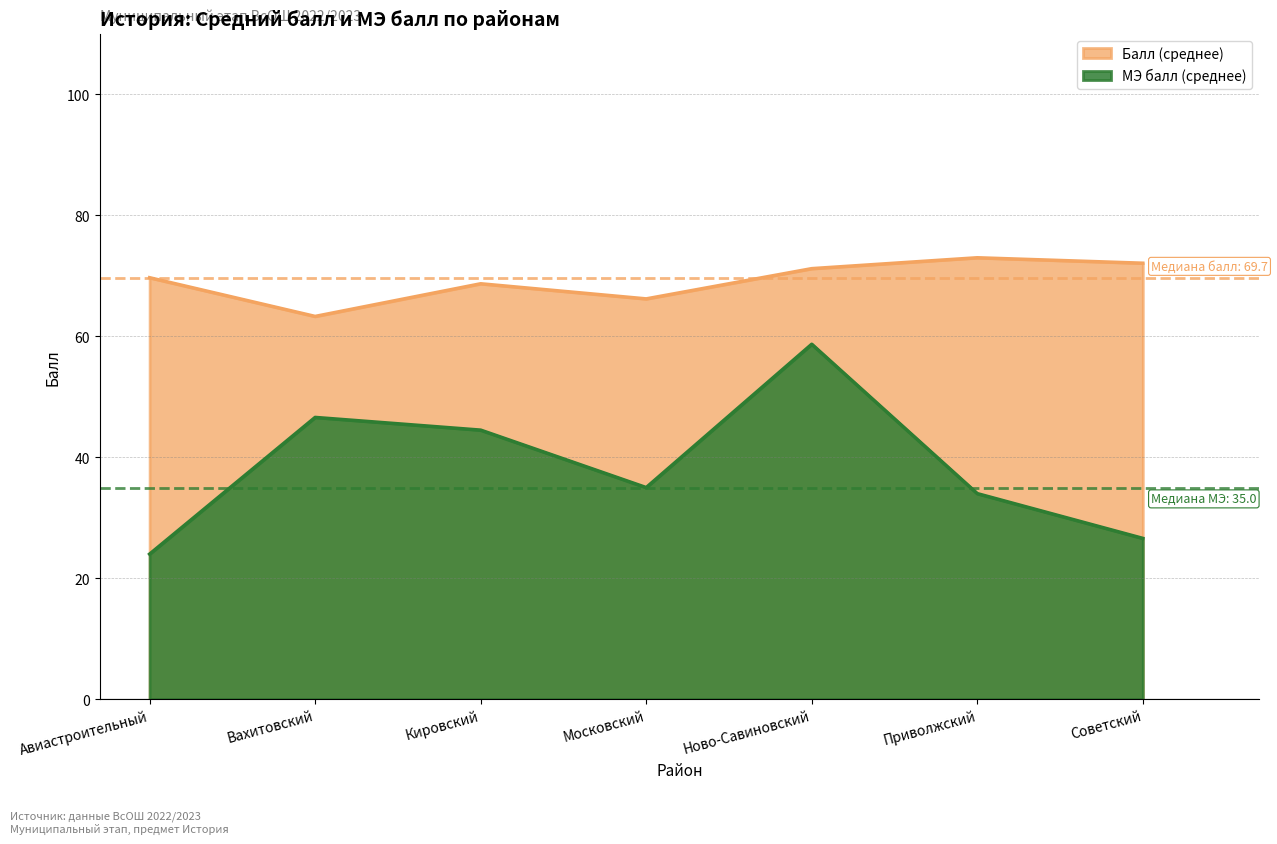

Between Кировский and Советский, which is larger?

Советский